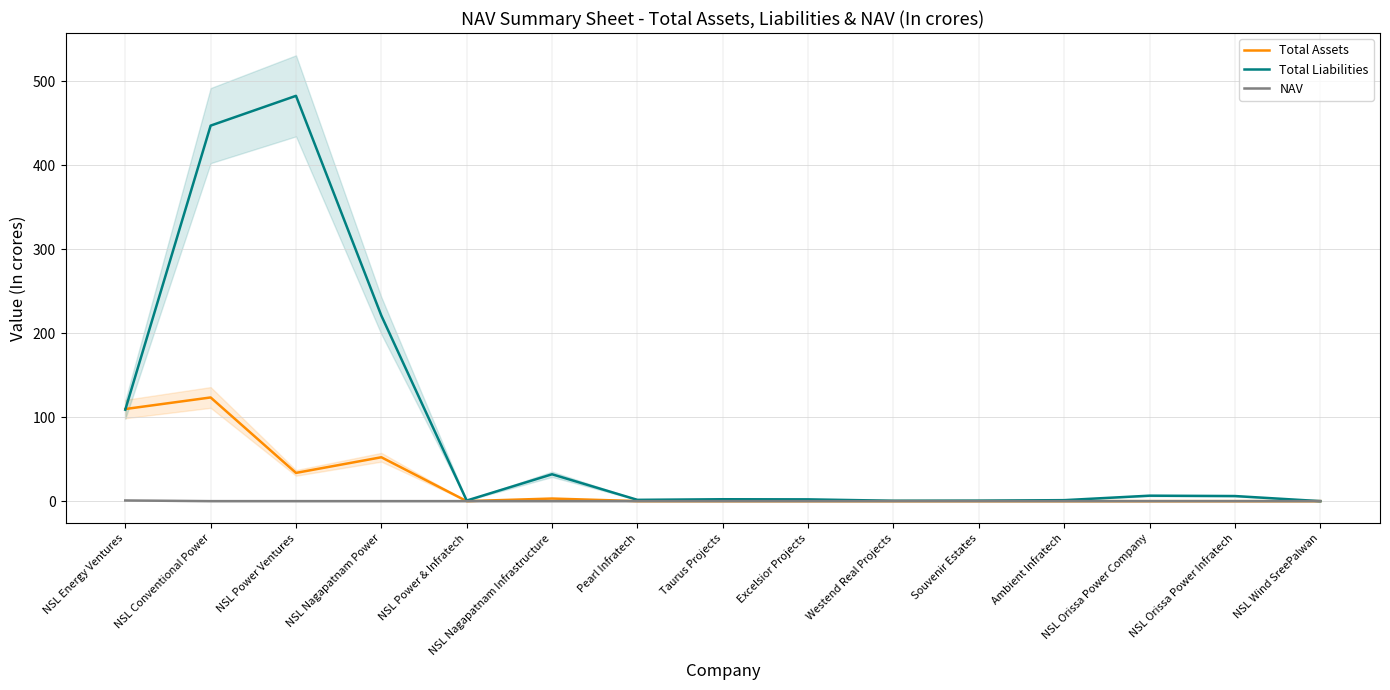

True or false: NAV and Total Assets intersect in this chart.

False